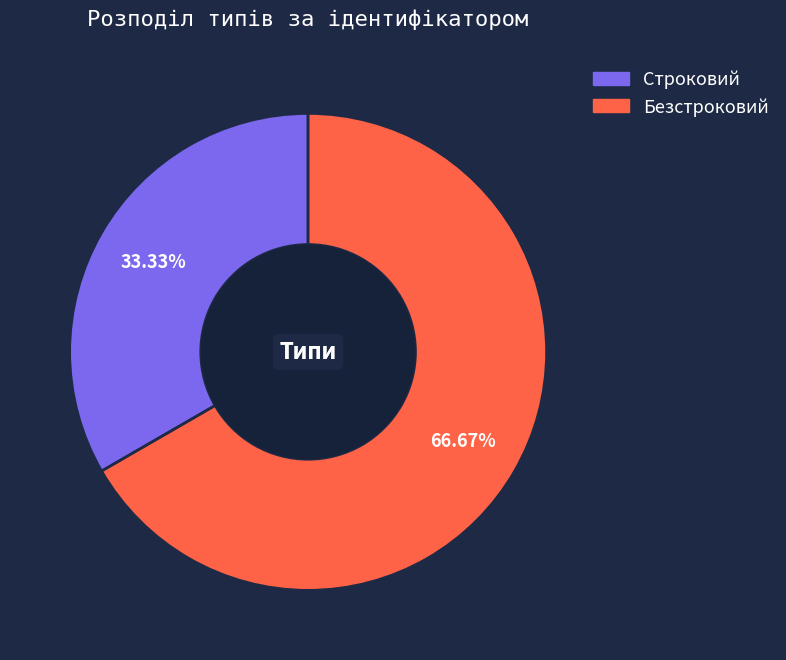

Which slice is the smallest?

Строковий